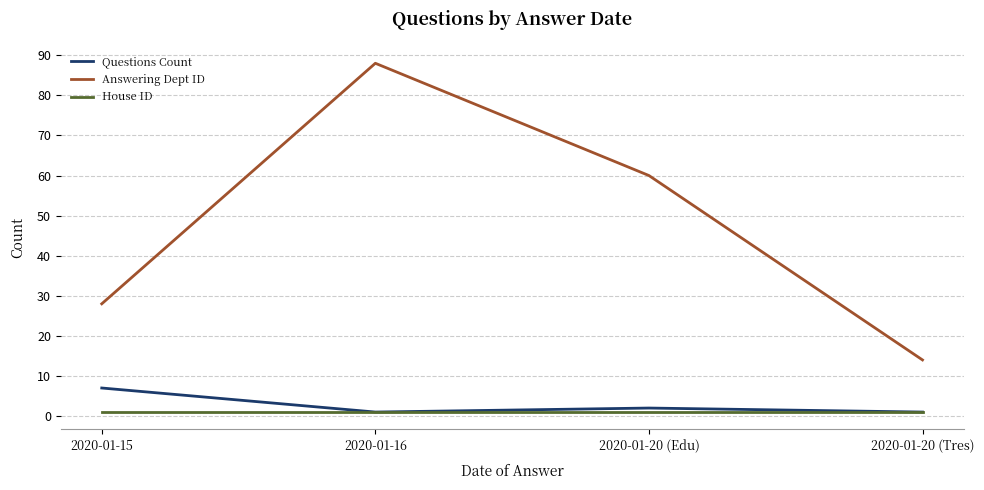

True or false: Answering Dept ID and Questions Count intersect in this chart.

False